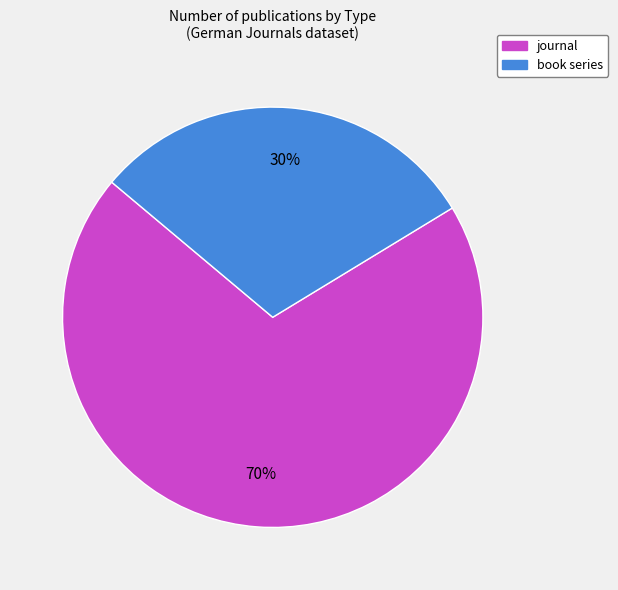

What percentage is the book series slice, to the nearest percent?

30%